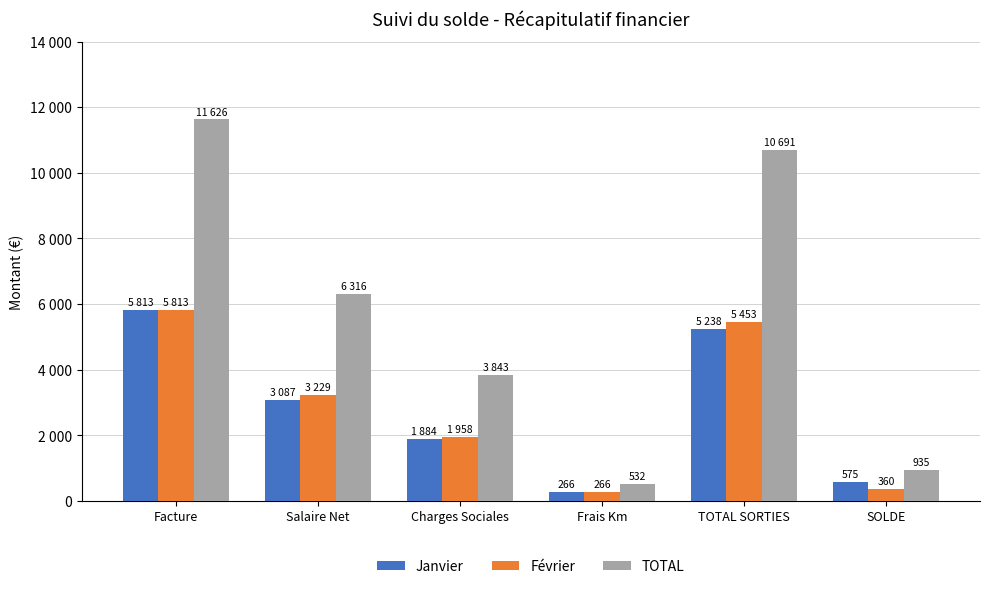

Does the chart contain any negative values?

No